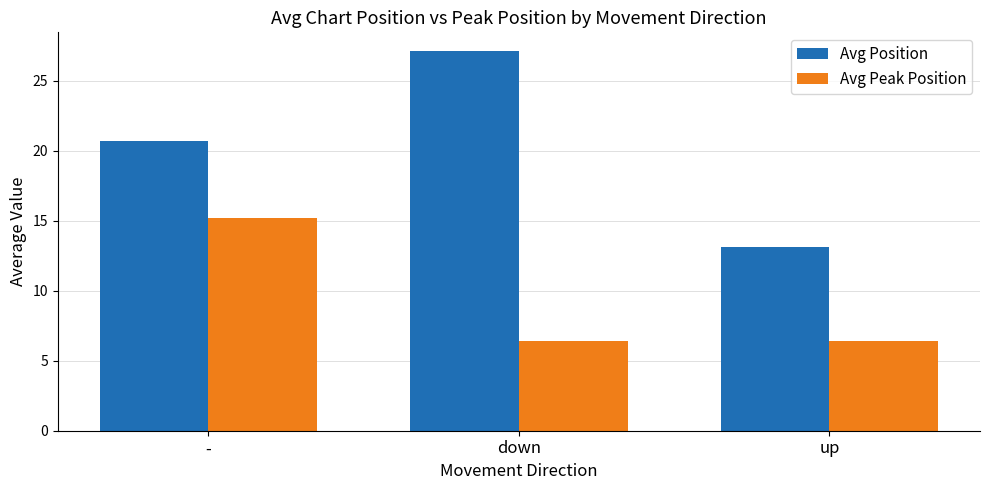

What is the total value across all series at -?

35.9